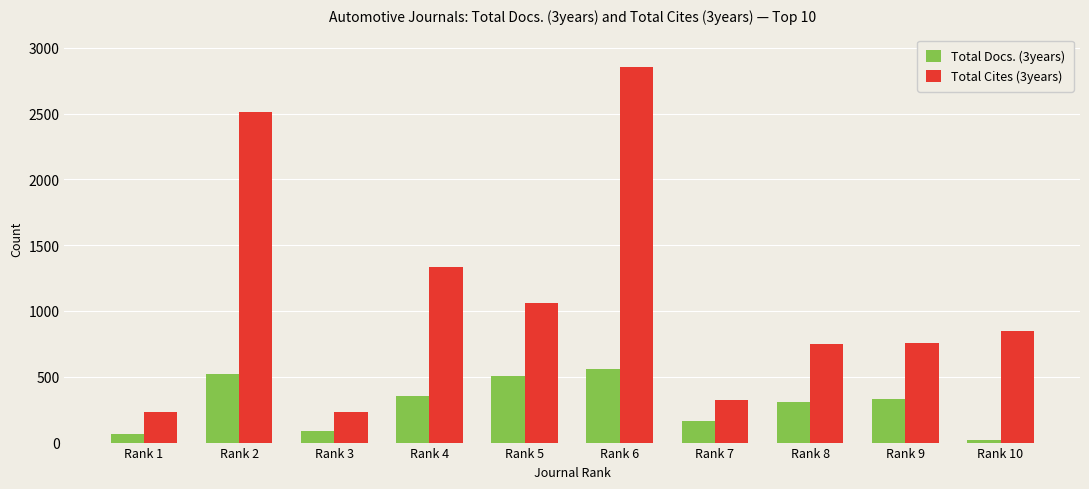

The value of Total Cites (3years) at Rank 8 is 749. True or false?

True